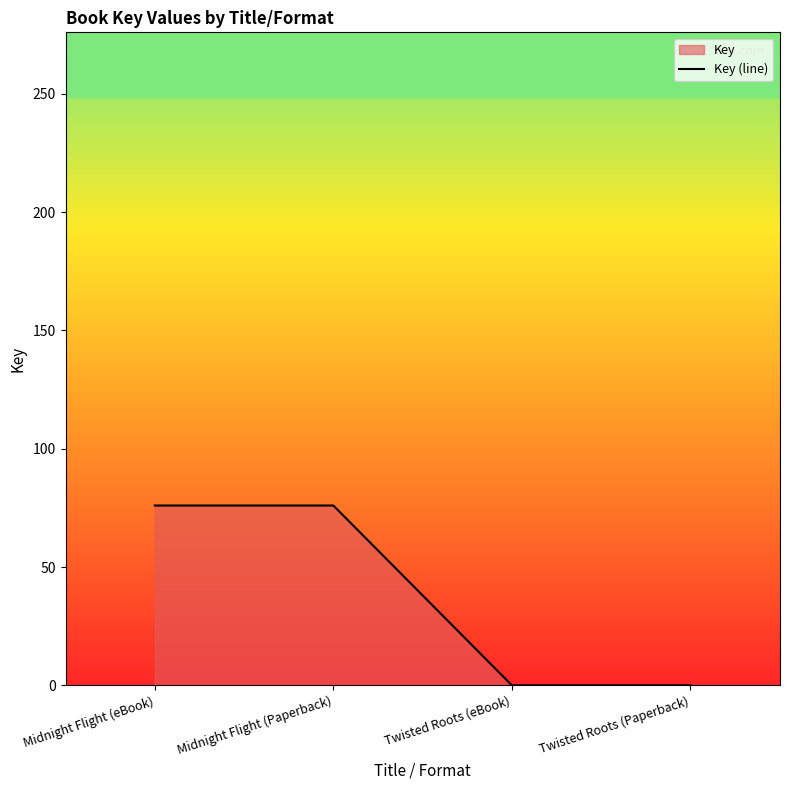

Reading left to right, extract all data points from this chart.

76	76	0	0